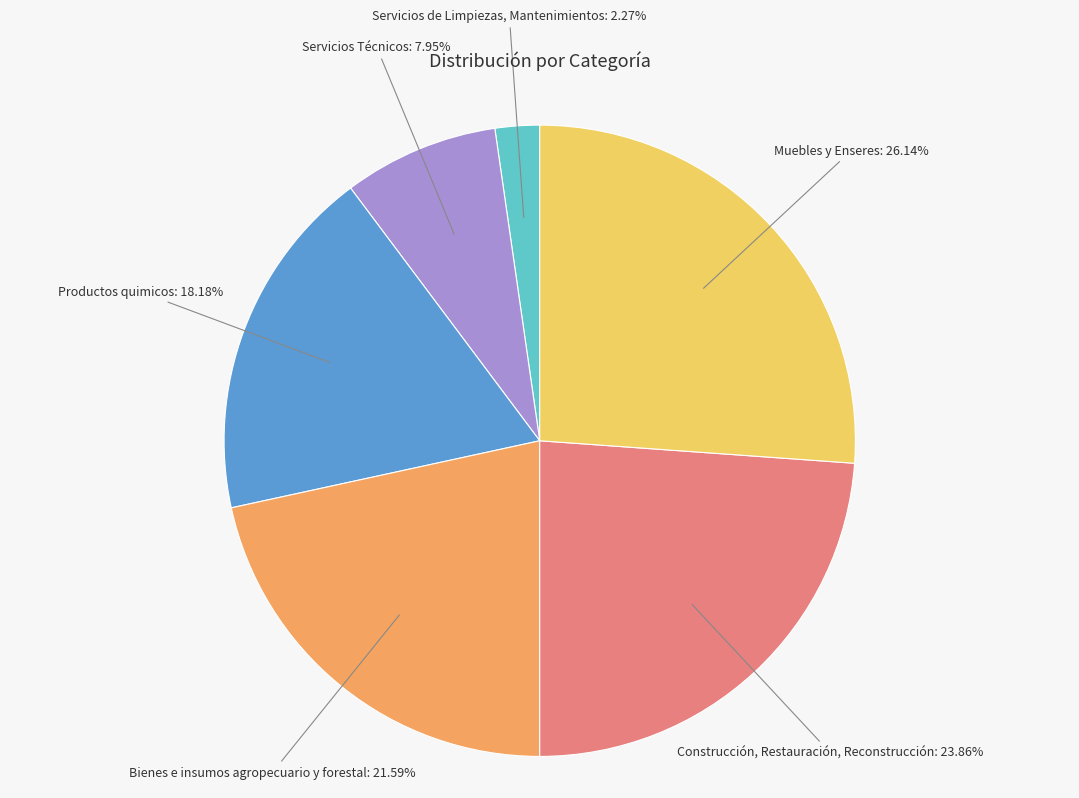

Is there a majority slice in this chart?

No